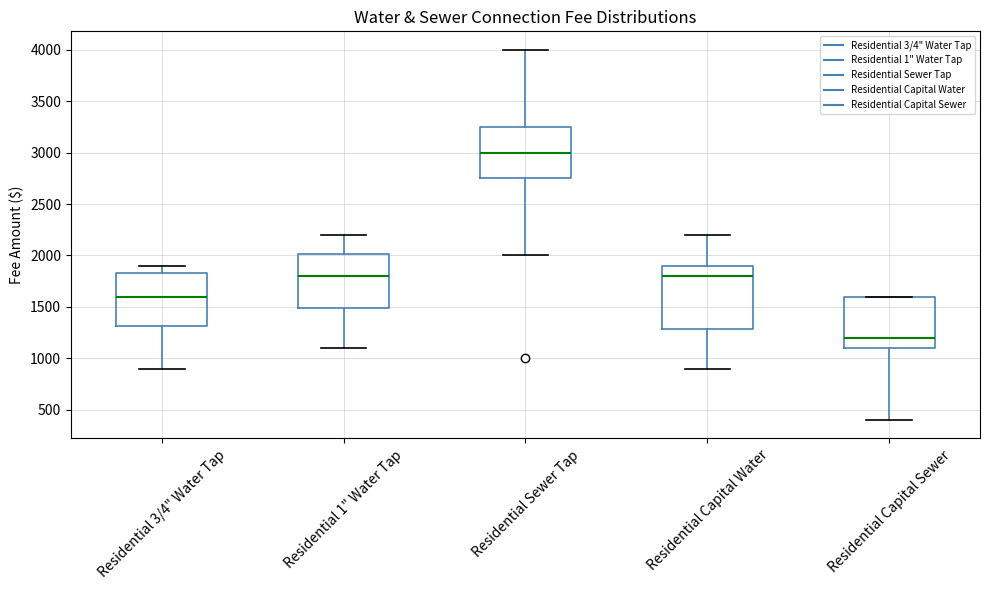

Comparing the boxes themselves (not the whiskers), which one is the tallest?

Residential Capital Water